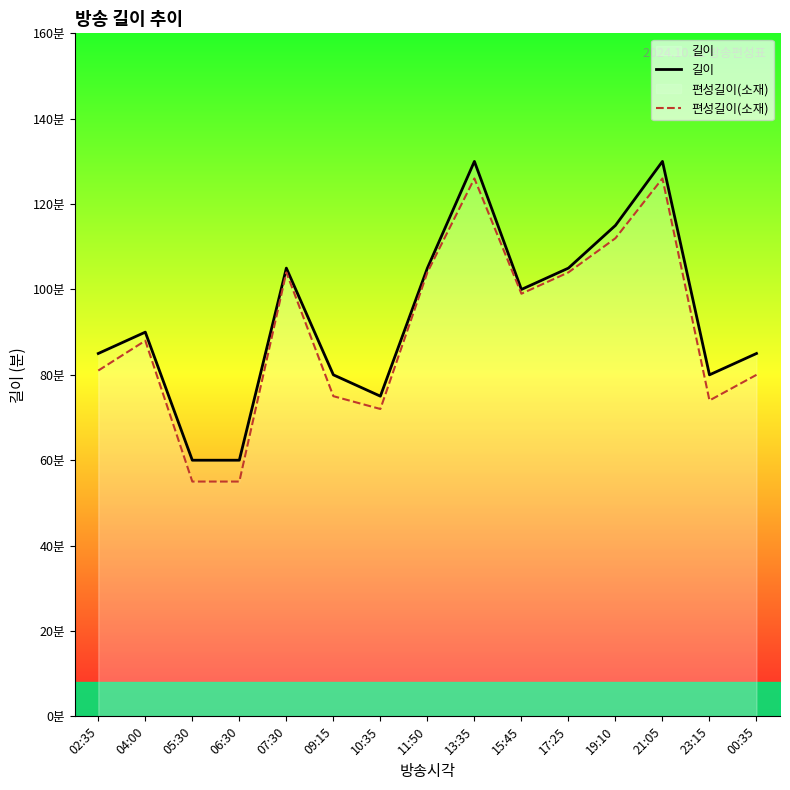

True or false: 길이 and 편성길이(소재) cross at least once.

False